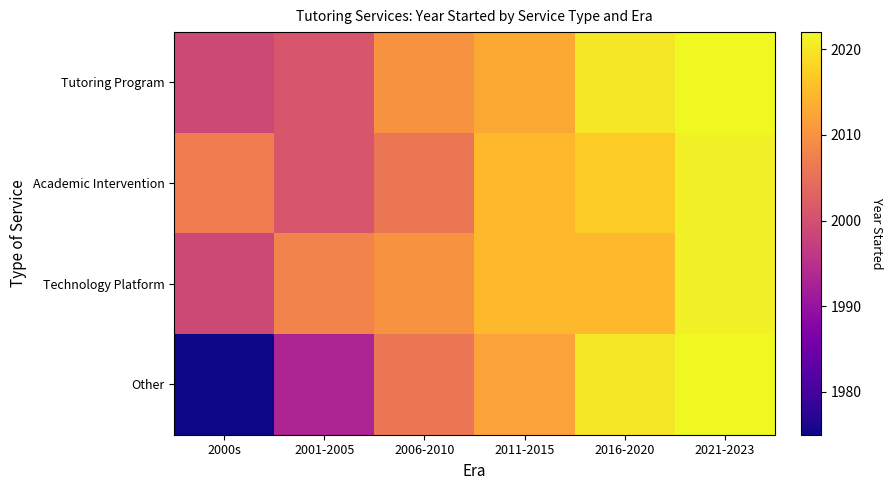

What is the smallest value displayed?

1975